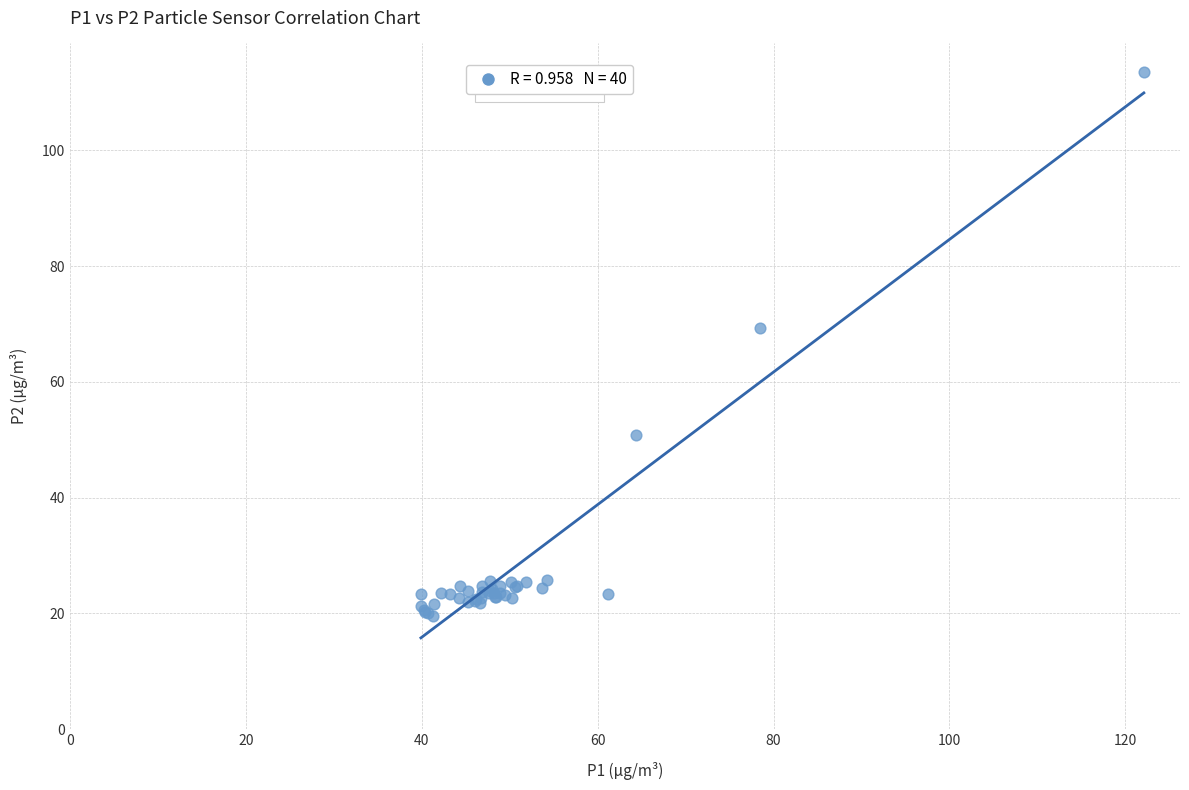

What Y value in the scatter plot is closest to 66?

69.3